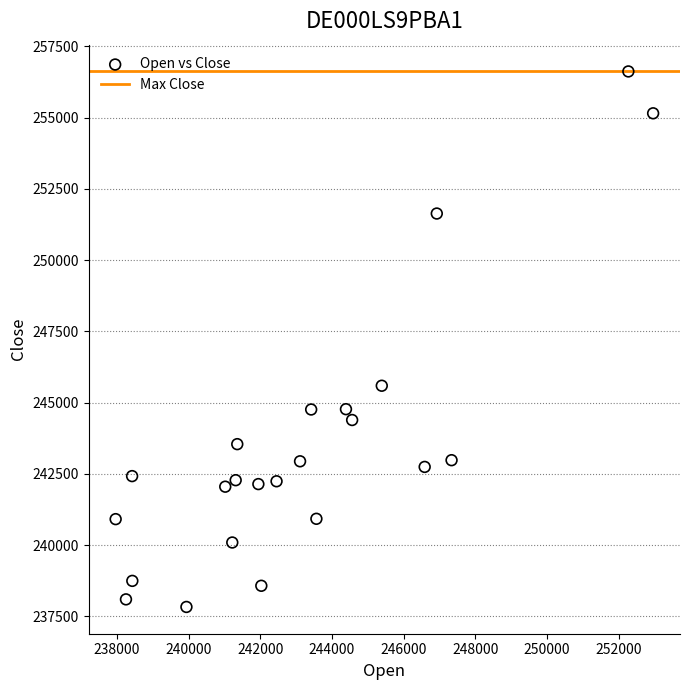

What is the range of Y values (max minus min)?

18795